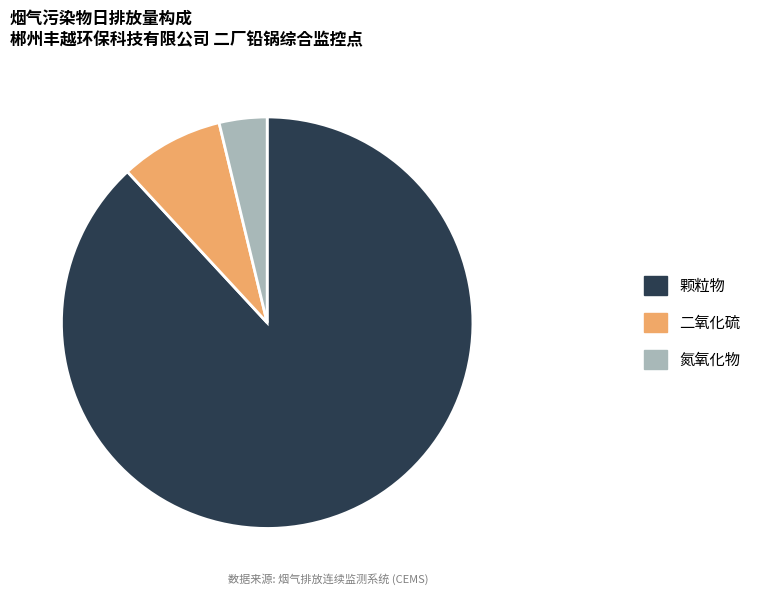

What is the ratio of the value at 氮氧化物 to the value at 二氧化硫?

0.5